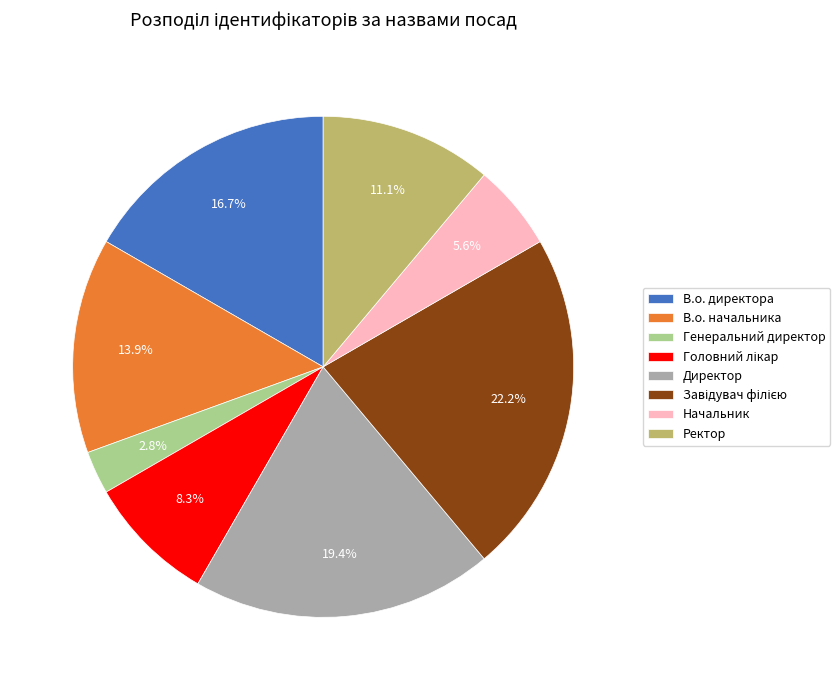

The Ректор slice represents 3% of the pie. True or false?

False